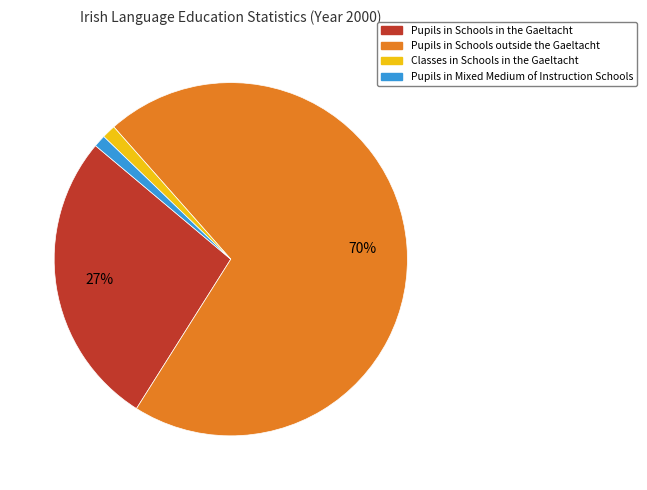

What percentage is the Pupils in Schools in the Gaeltacht slice, to the nearest percent?

27%